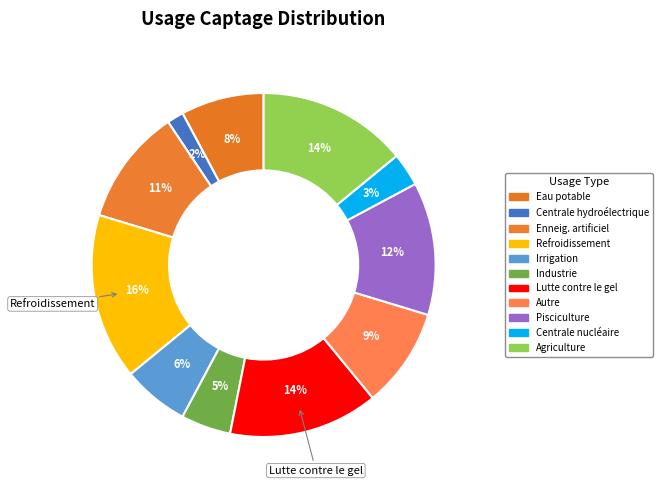

True or false: Pisciculture accounts for 7% of the total.

False